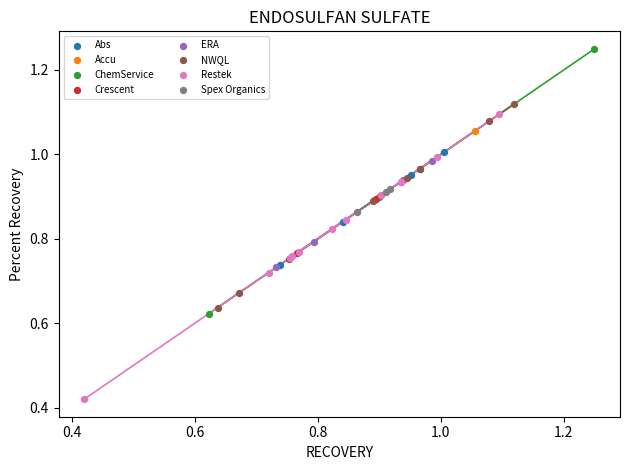

What are all the series names shown in the legend?

Abs, Accu, ChemService, Crescent, ERA, NWQL, Restek, Spex Organics